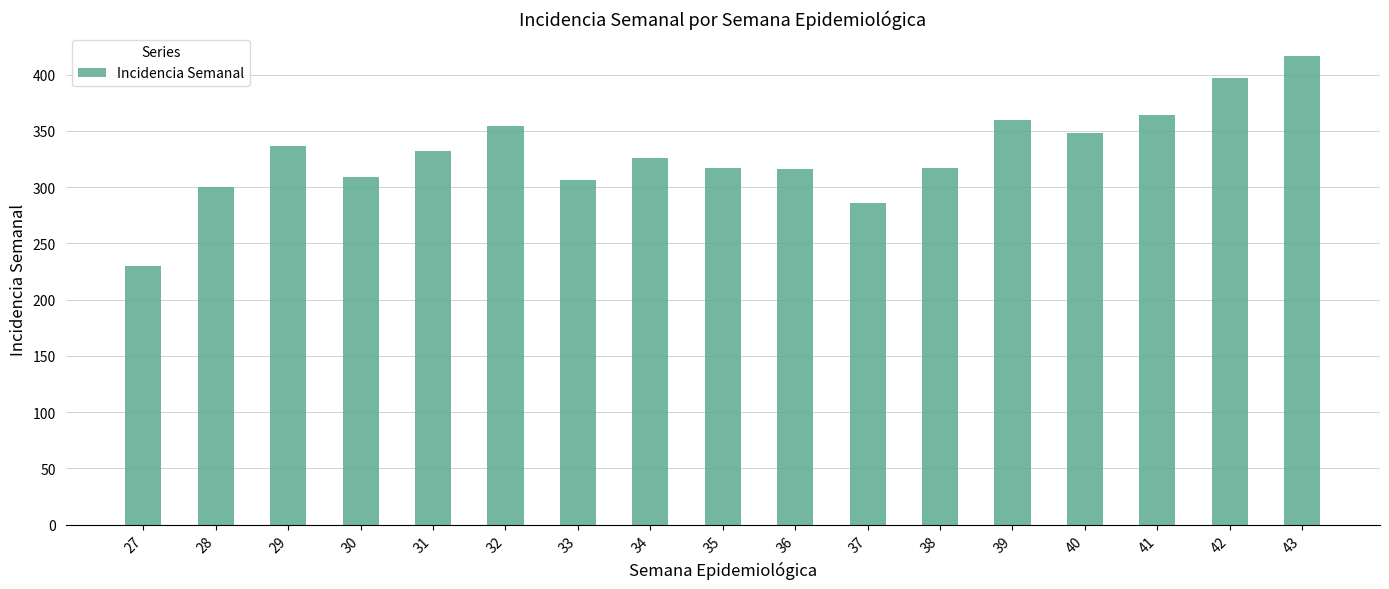

What is the maximum value shown in the chart?

416.1